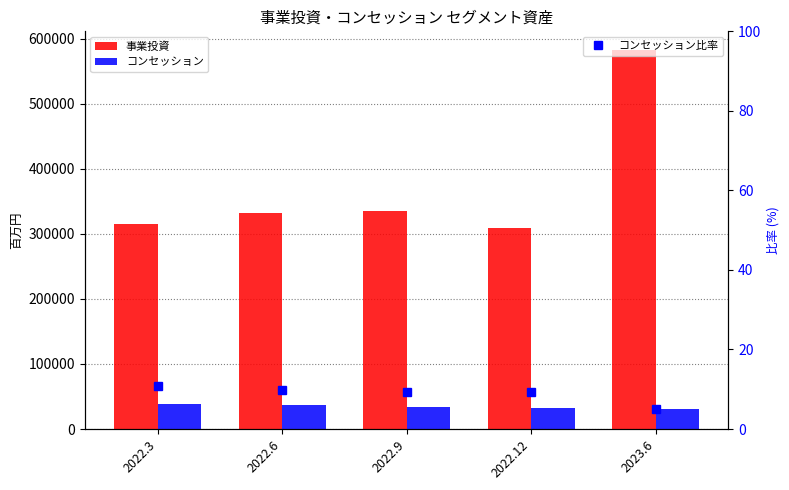

Where is コンセッション比率 nearest to the value 7?

2023.6